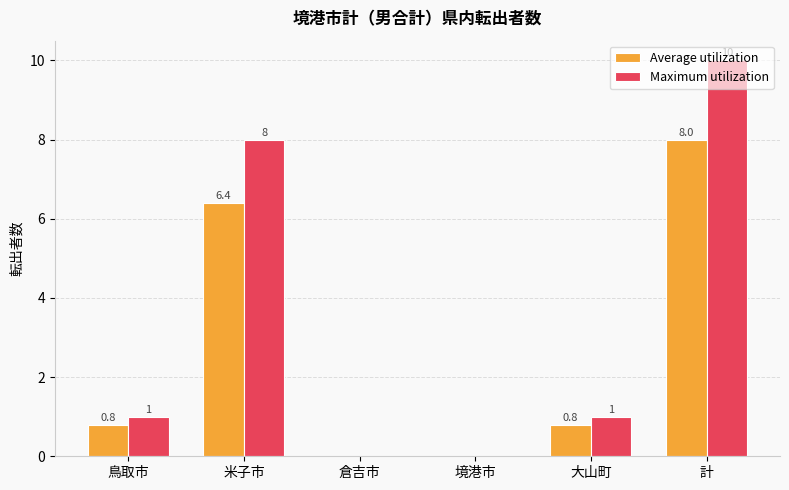

Between 倉吉市 and 大山町, which series saw the biggest shift?

Maximum utilization